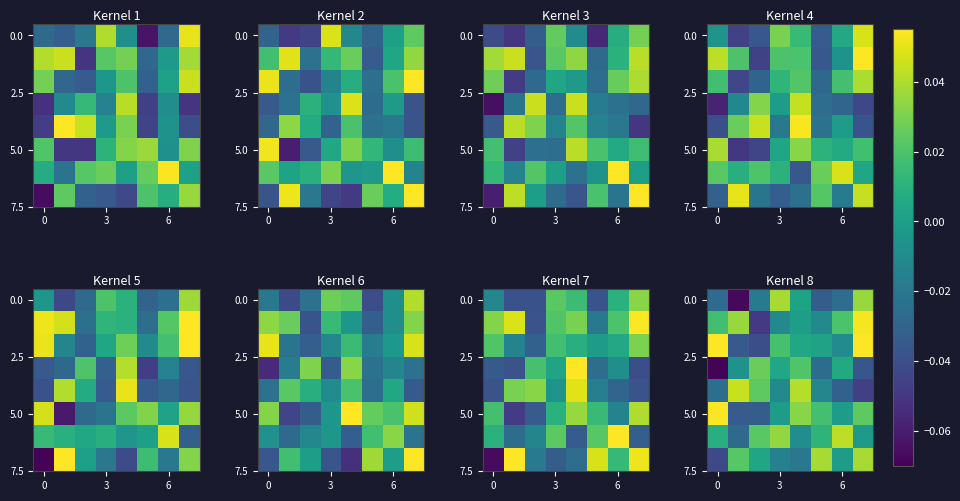

Where does the 0.0 series first go above 0?

3